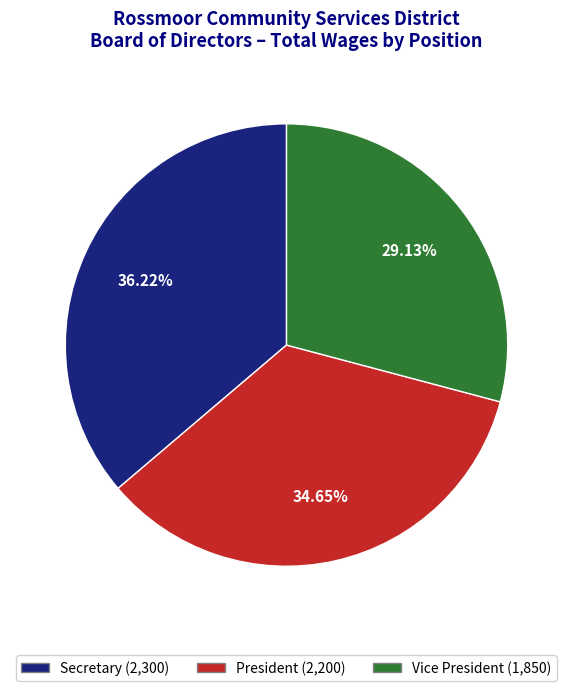

To the nearest percent, what percentage of the pie is Secretary?

36%